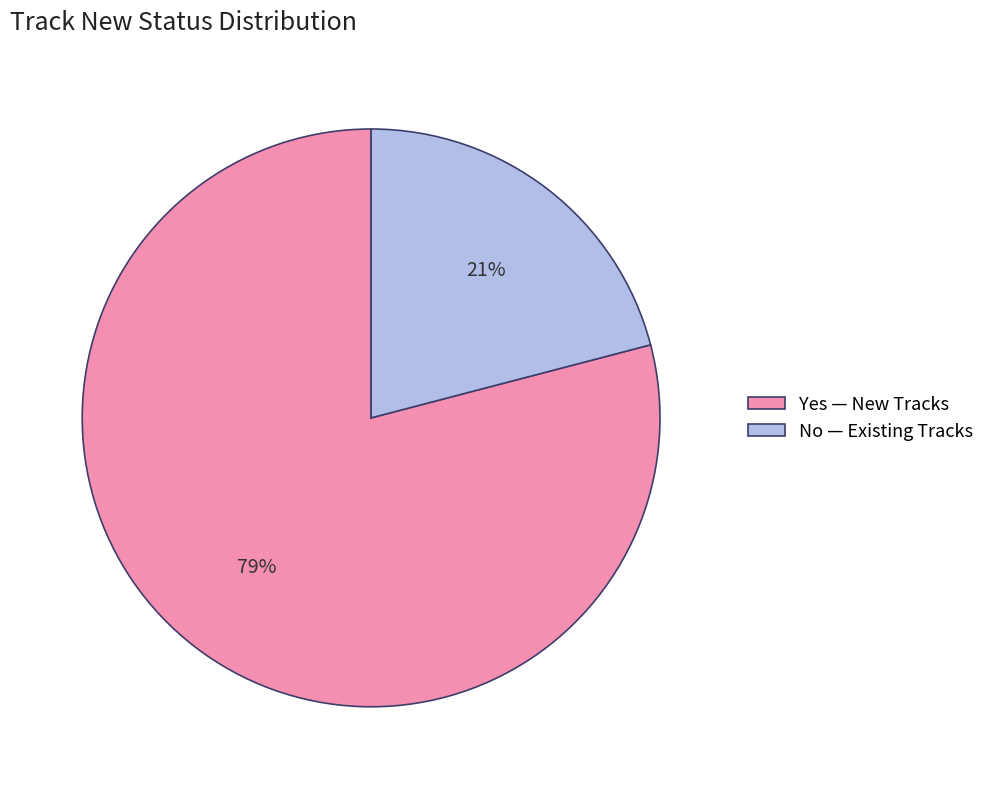

How many segments does this pie chart have?

2